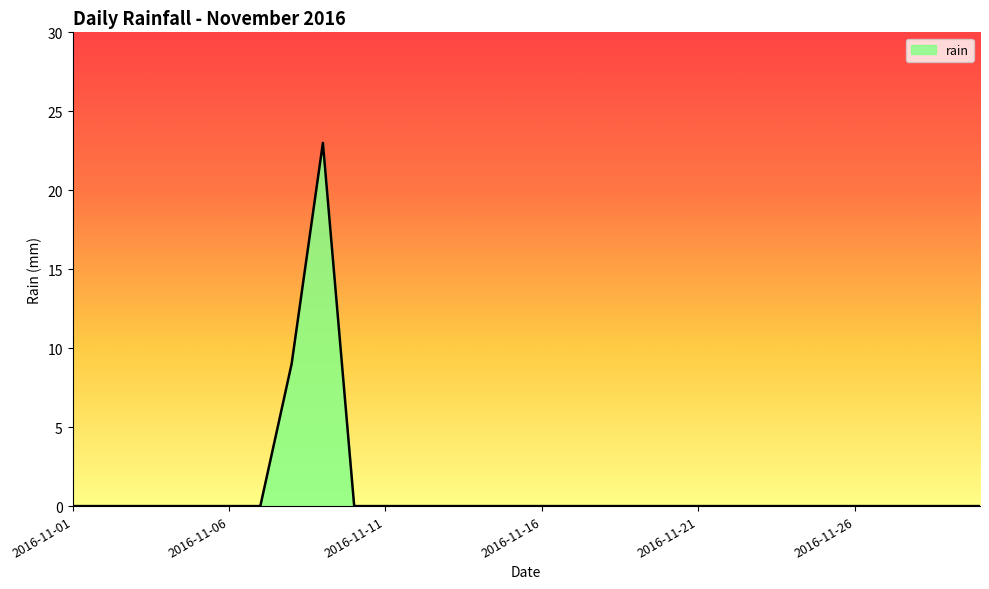

What is the maximum value shown in the chart?

23